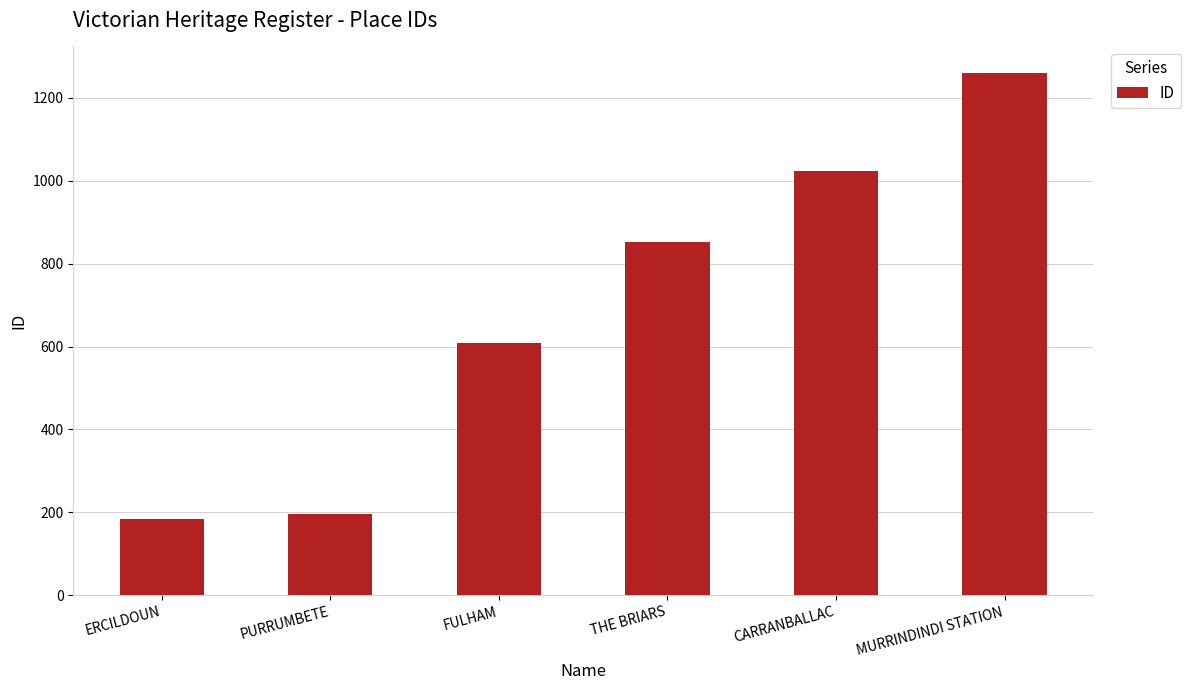

What is the change in value from PURRUMBETE to MURRINDINDI STATION?

+1065